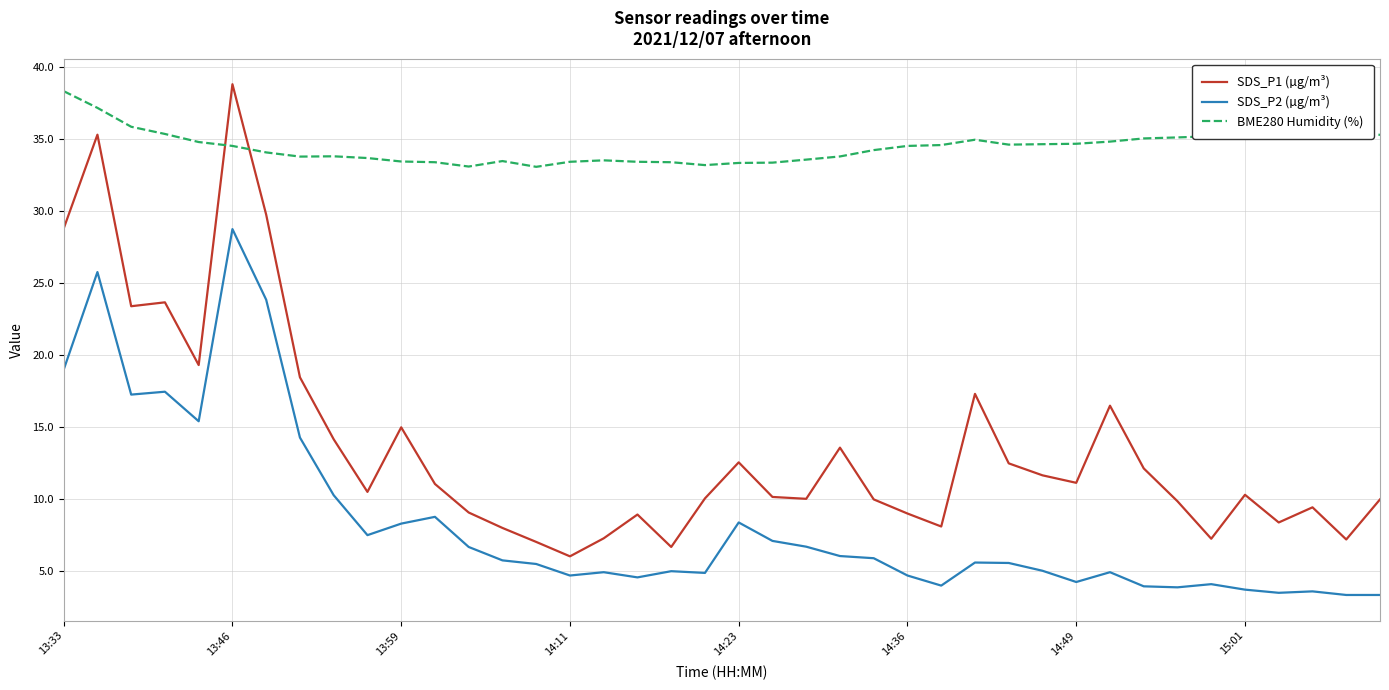

Which series has the largest total across all categories?

BME280 Humidity (%)